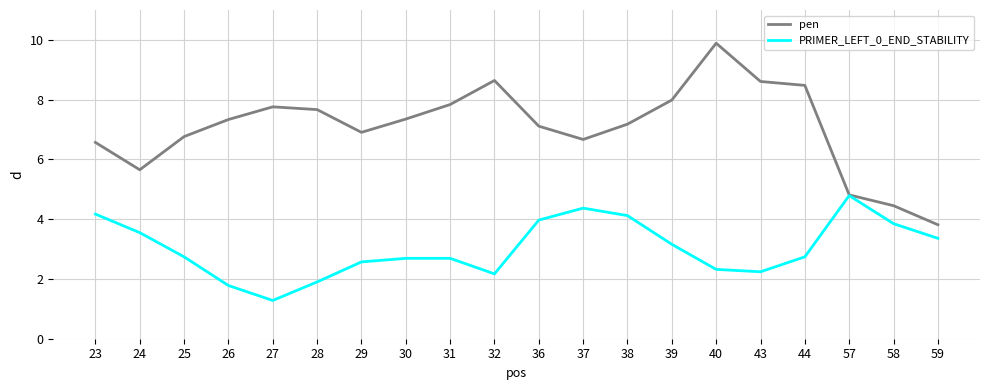

The value of PRIMER_LEFT_0_END_STABILITY at 30 is 2.7. True or false?

True